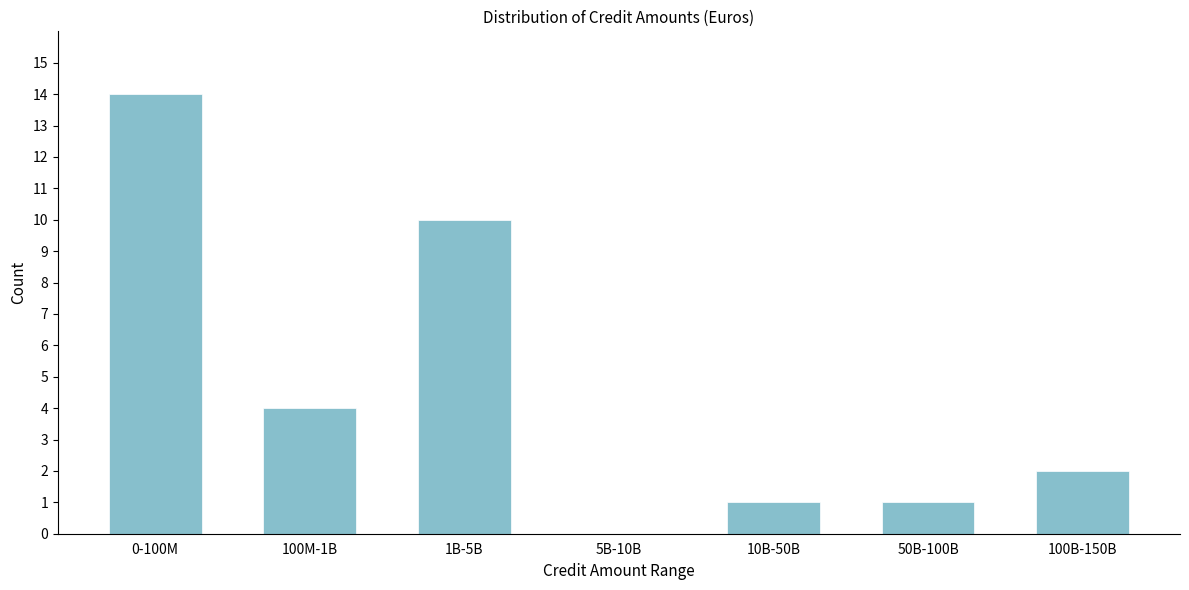

Reading left to right, transcribe all the data shown in this chart.

0-100M=14	100M-1B=4	1B-5B=10	5B-10B=0	10B-50B=1	50B-100B=1	100B-150B=2